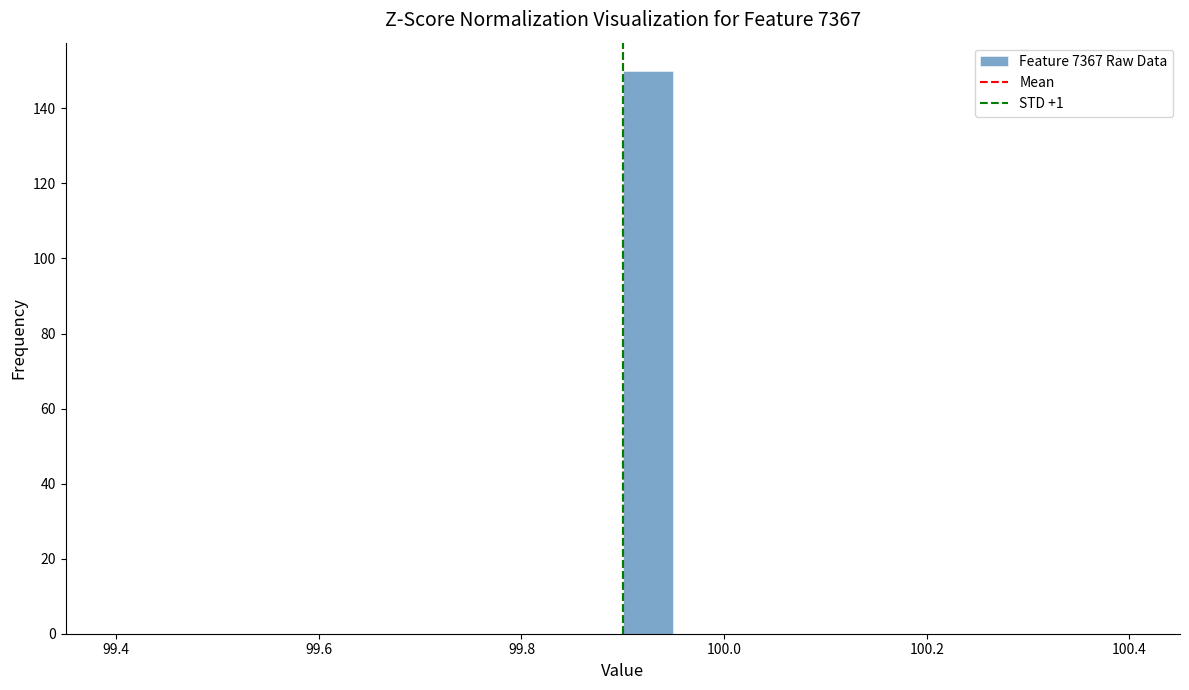

Around what value on the x-axis is the tallest bar? Give the approximate position of its centre, as read against the axis.

99.92